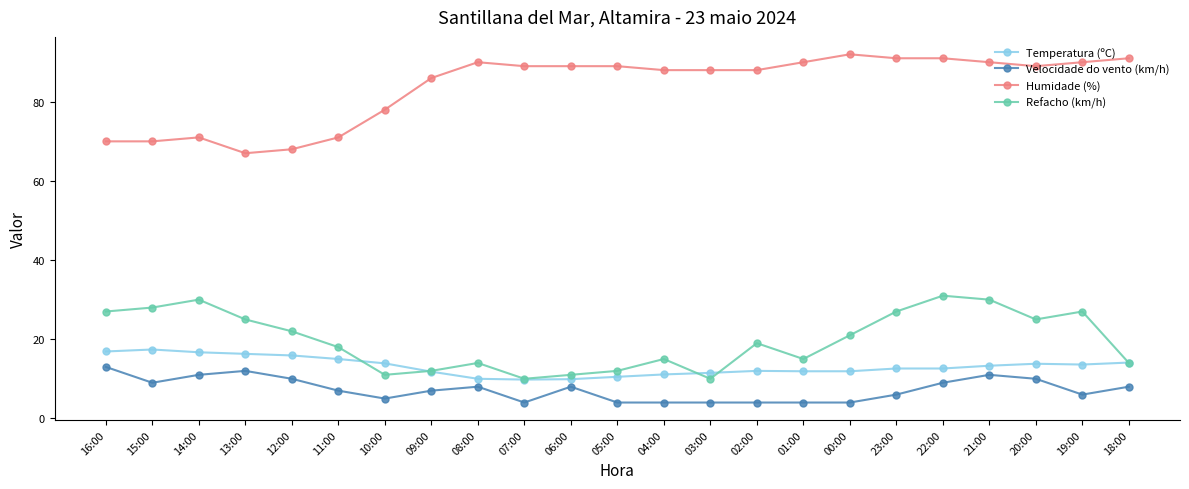

Which series has the largest range (max minus min)?

Humidade (%)